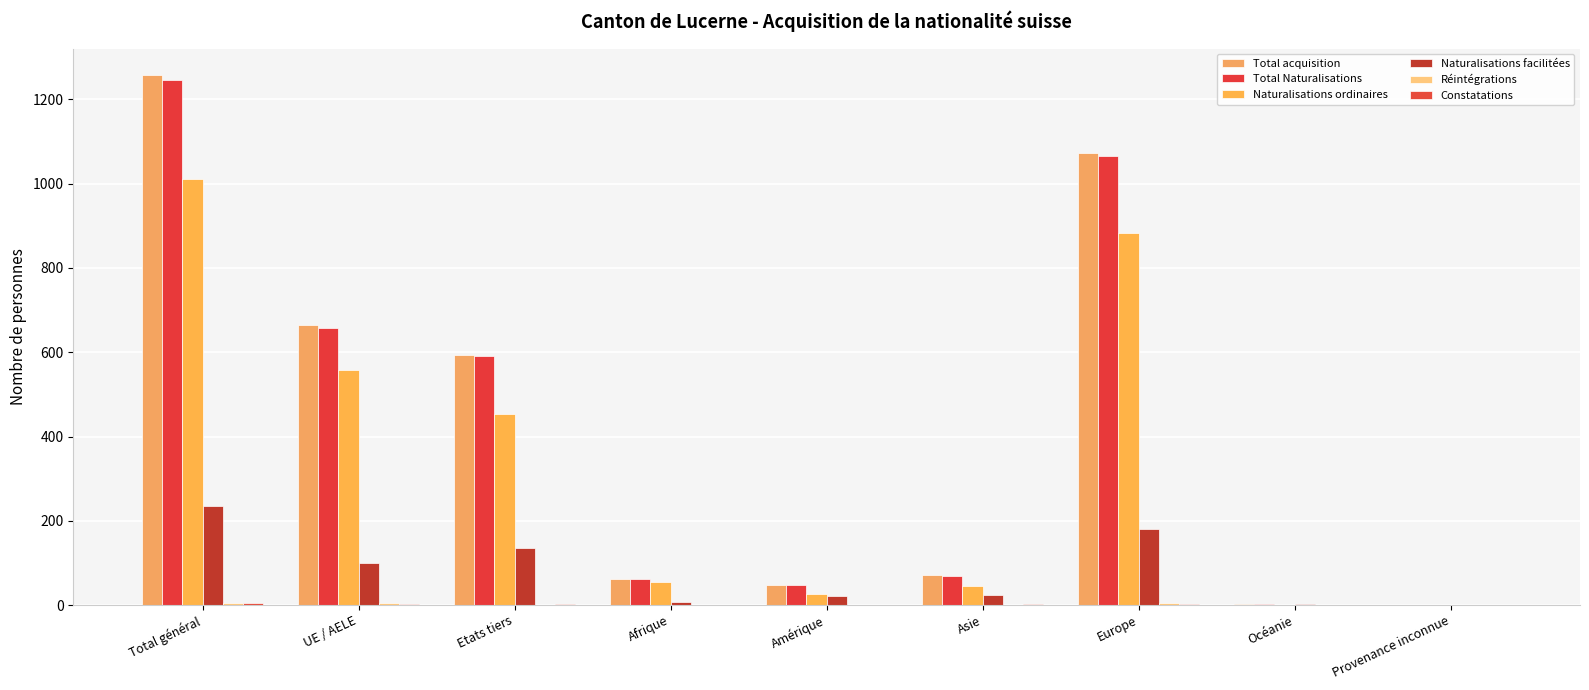

How many distinct data groups are displayed?

6